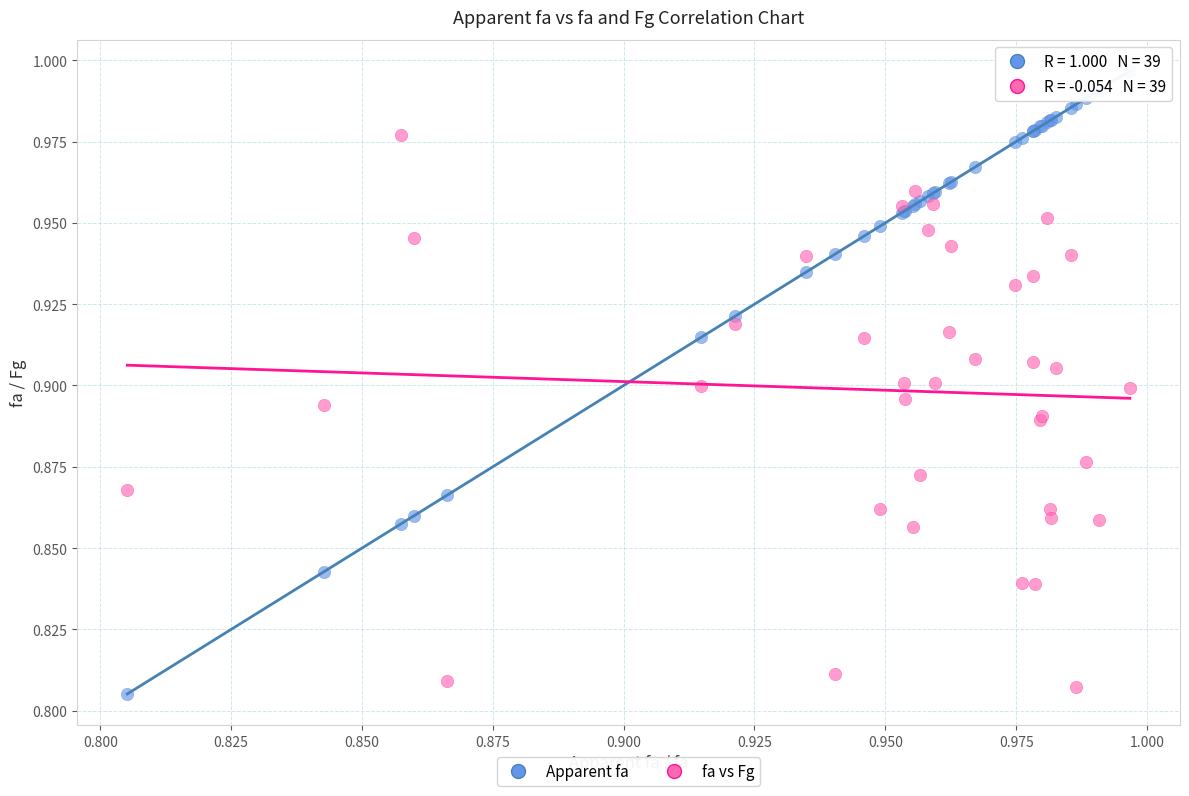

What are all the series names shown in the legend?

Apparent fa, fa vs Fg